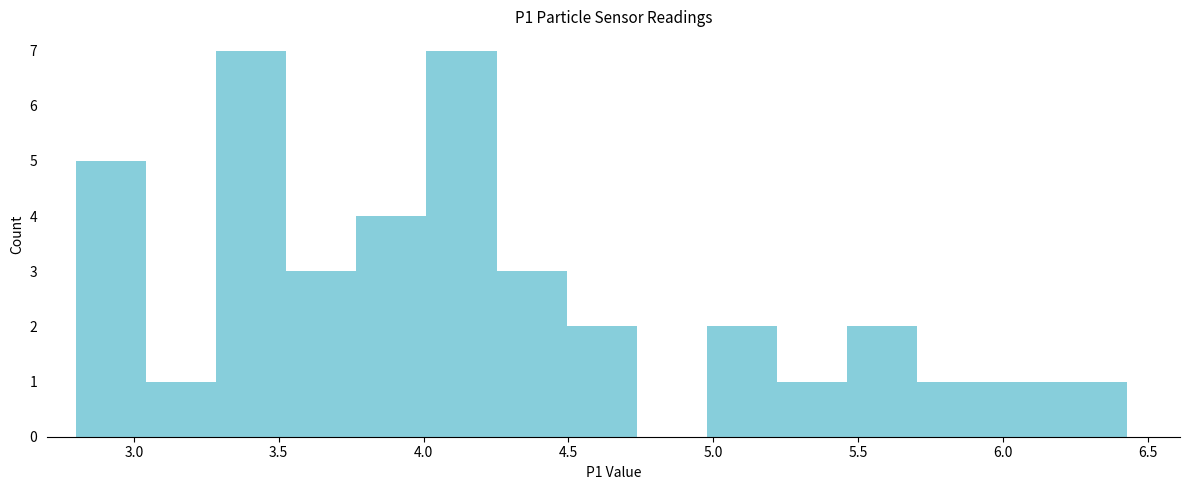

Reading left to right, transcribe this chart: for each bar, give the range it covers on the x-axis and its height. Neither the bar edges nor the heights are printed on the chart, so give them approximately, as read against the axes.

2.80 to 3.05: 5
3.05 to 3.30: 1
3.30 to 3.55: 7
3.55 to 3.75: 3
3.75 to 4.00: 4
4.00 to 4.25: 7
4.25 to 4.50: 3
4.50 to 4.75: 2
4.75 to 5.00: 0
5.00 to 5.20: 2
5.20 to 5.45: 1
5.45 to 5.70: 2
5.70 to 5.95: 1
5.95 to 6.20: 1
6.20 to 6.45: 1